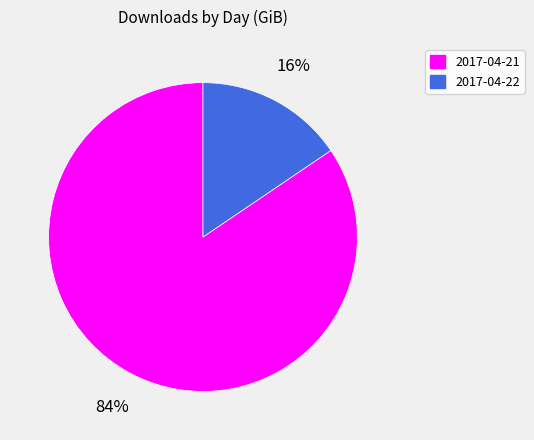

To the nearest percent, what is the average slice percentage?

50%